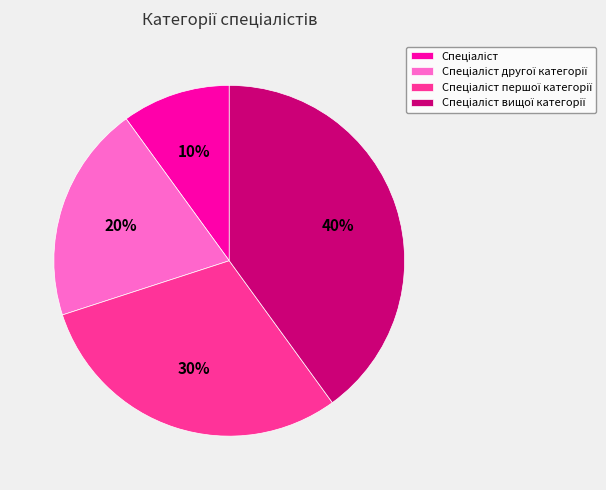

To the nearest percent, what is the difference between the largest and smallest slice percentages?

30%